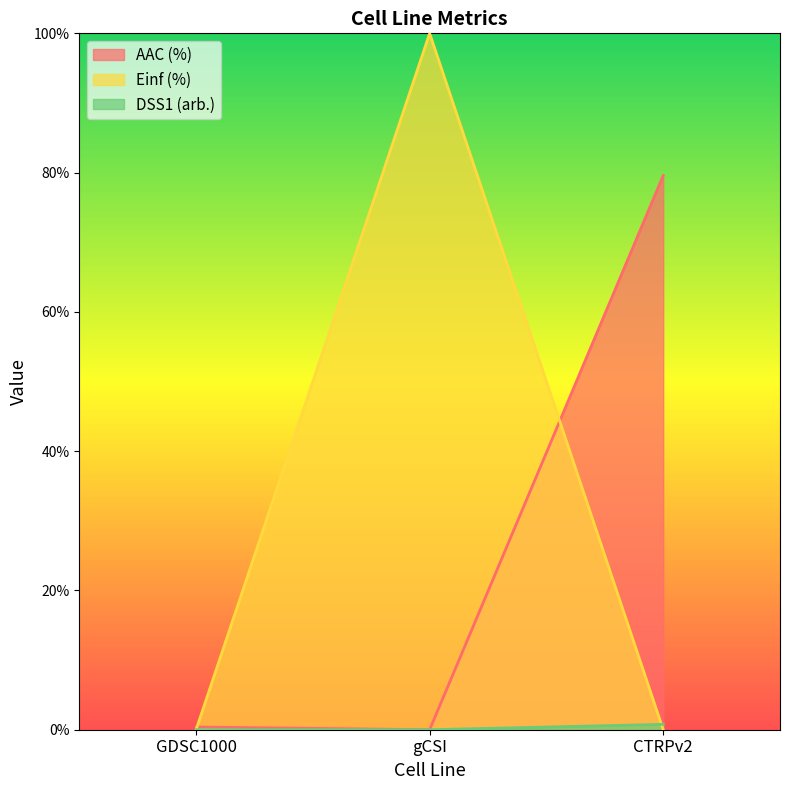

What is the difference between the second highest and minimum values in the AAC (%) series?

0.4